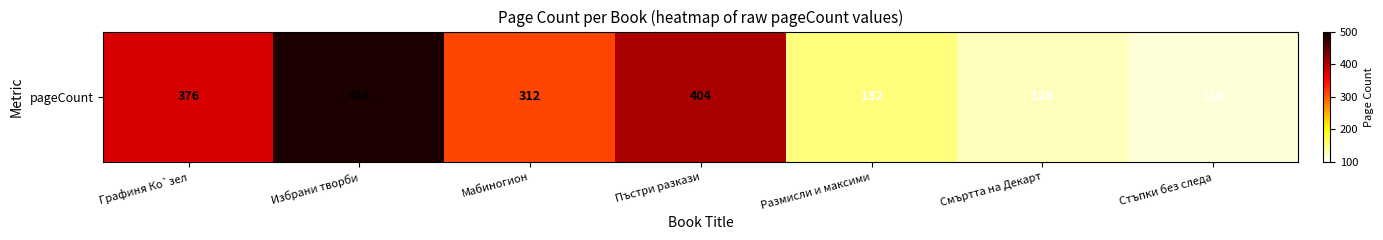

At which label does the data first exceed 312?

Графиня Ко`зел